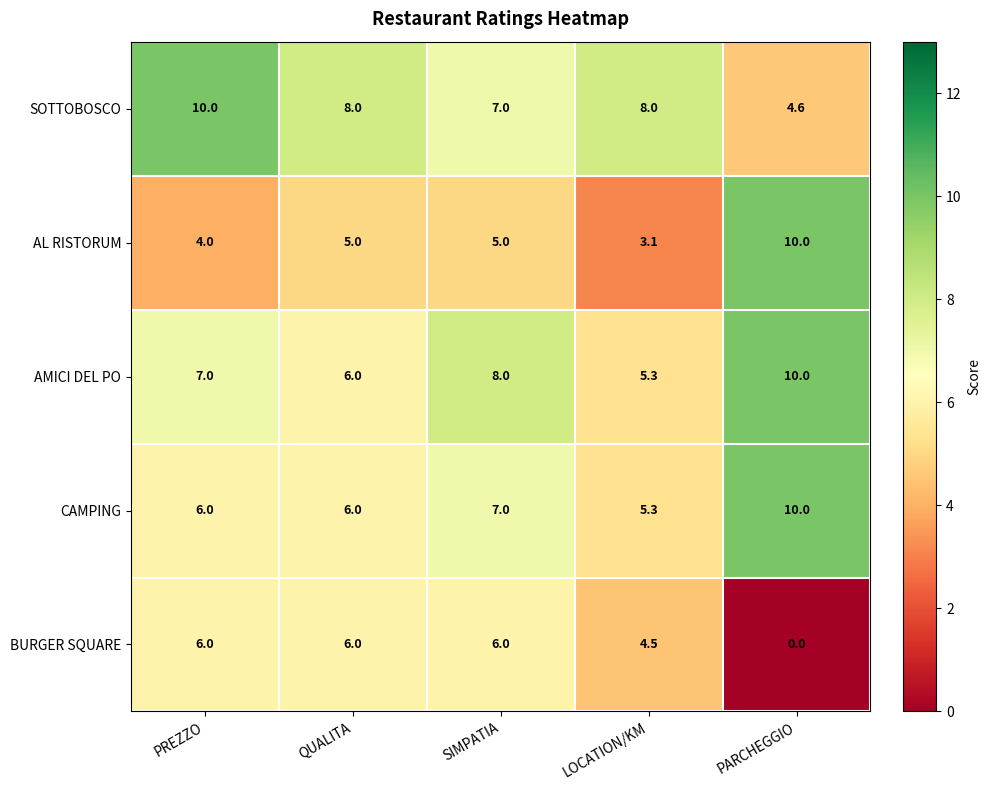

The SOTTOBOSCO series shows 8.0 at QUALITA. True or false?

True